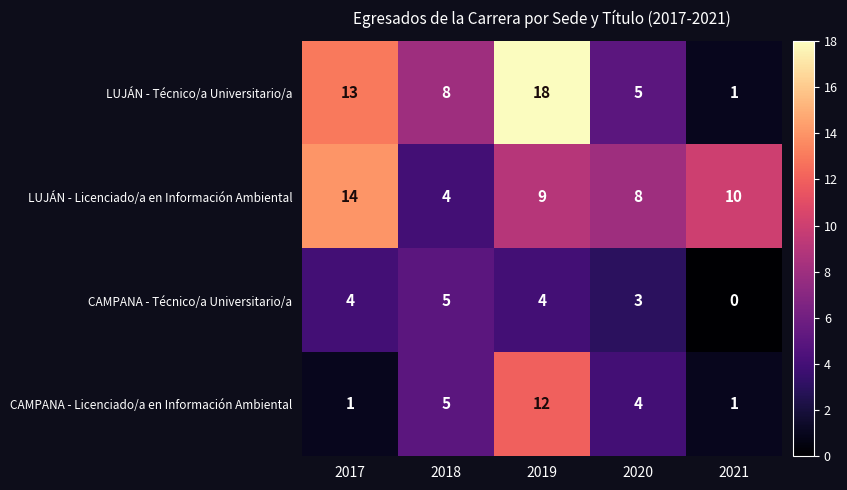

What is the difference between the LUJÁN - Licenciado/a en Información Ambiental values at 2021 and 2017?

4